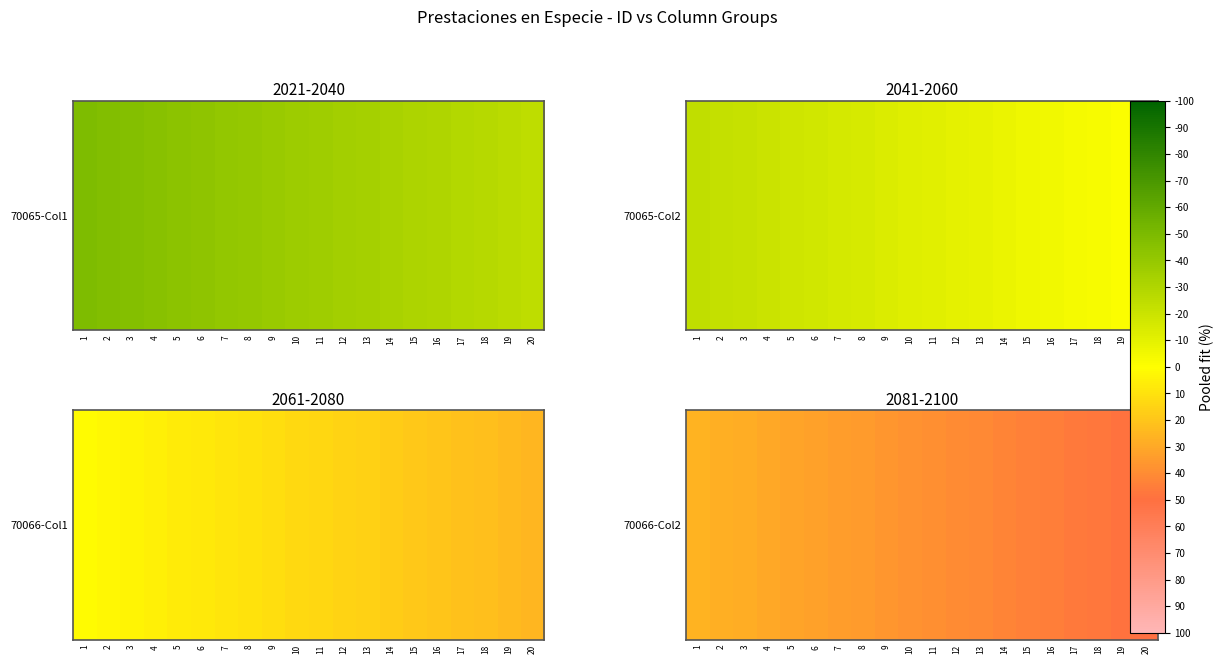

At which category does the chart reach its minimum across all series?

1